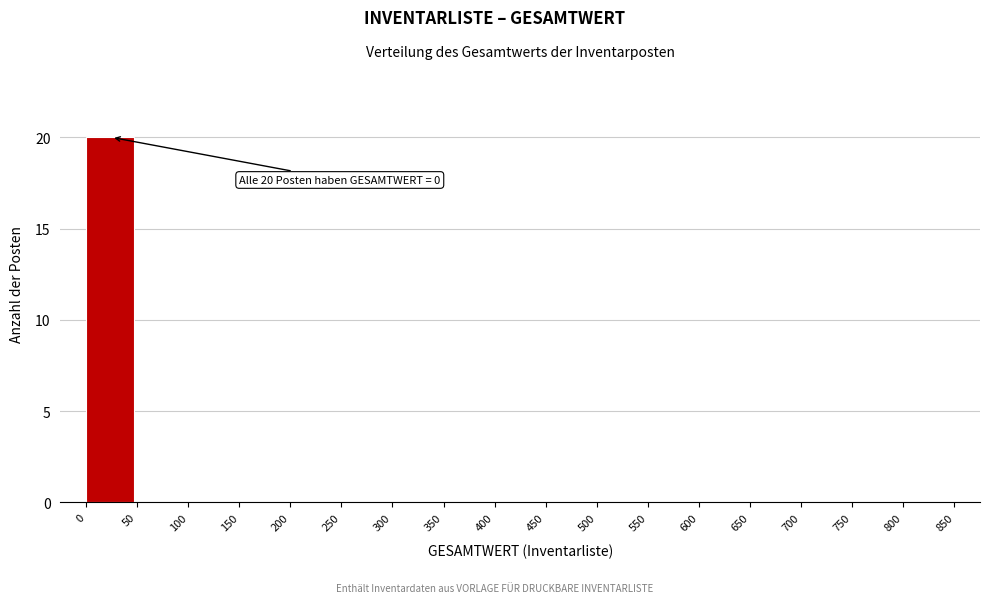

Which range on the x-axis has the tallest bar?

0 to 50